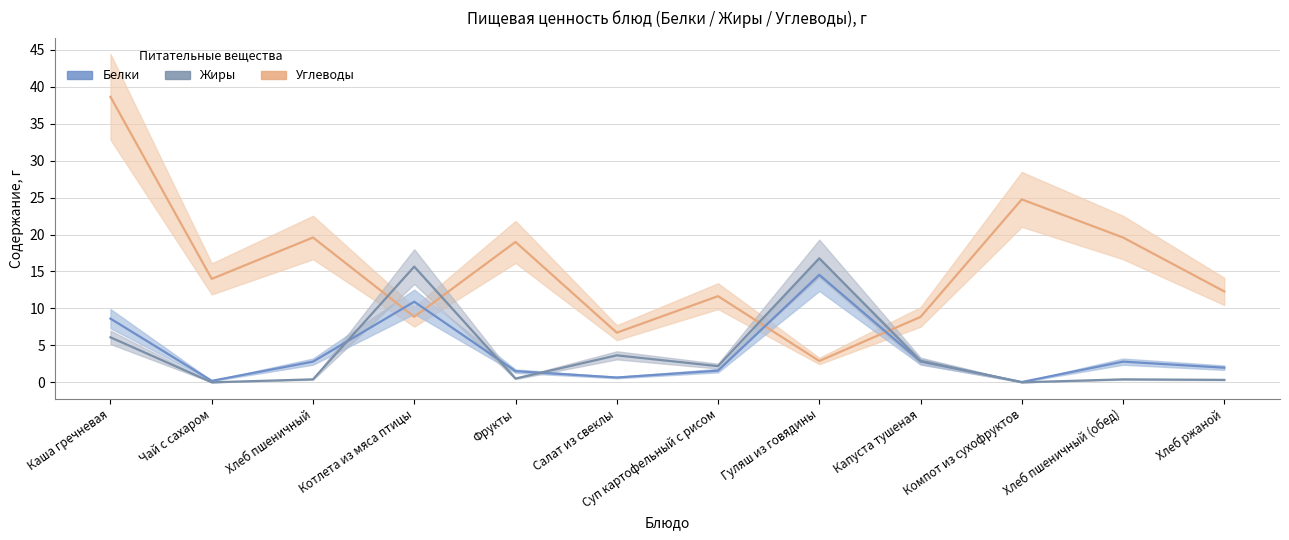

What is the difference between the Жиры values at Хлеб пшеничный and Капуста тушеная?

2.5